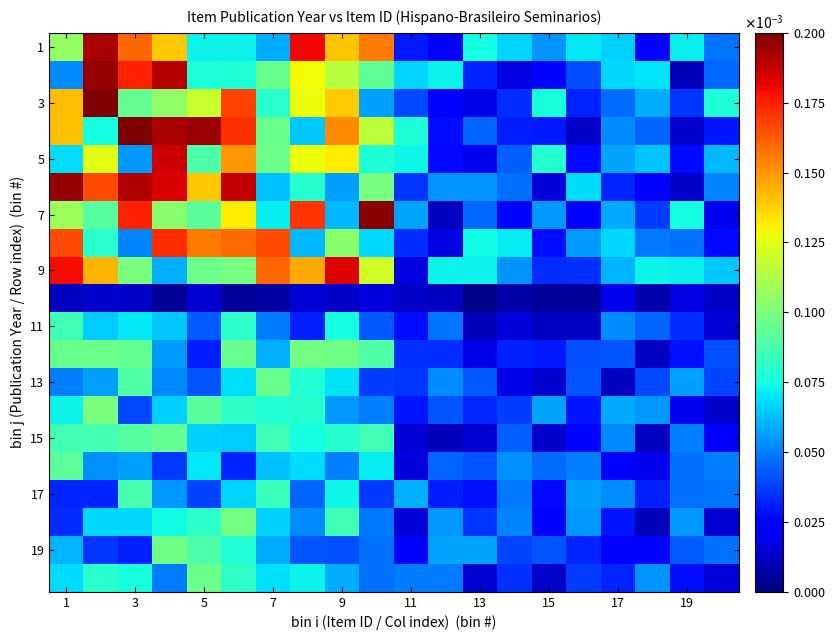

Which series has the largest range (max minus min)?

3